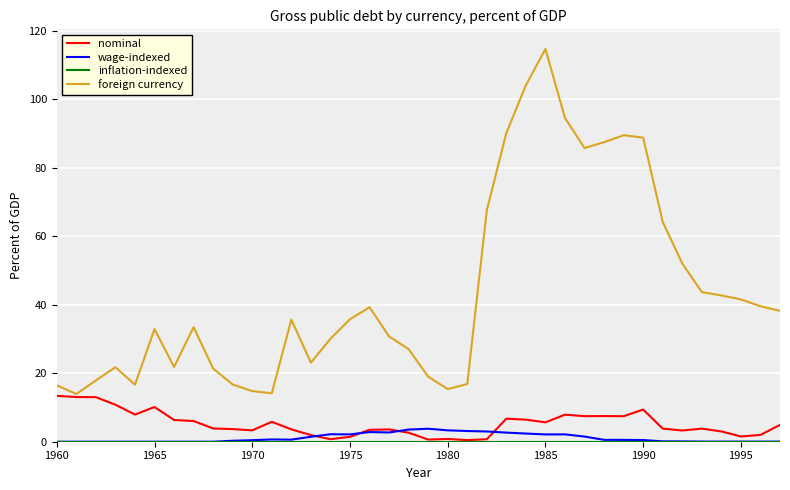

What is the maximum value shown in the chart?

114.6